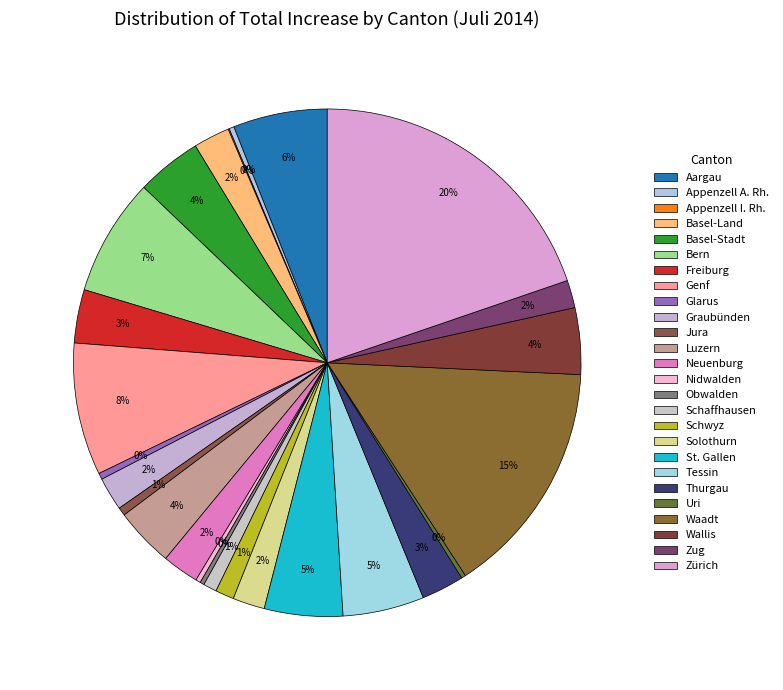

Rank the categories by value from highest to lowest.

Zürich, Waadt, Genf, Bern, Aargau, Tessin, St. Gallen, Wallis, Basel-Stadt, Luzern, Freiburg, Thurgau, Neuenburg, Basel-Land, Graubünden, Solothurn, Zug, Schwyz, Schaffhausen, Jura, Glarus, Appenzell A. Rh., Nidwalden, Uri, Obwalden, Appenzell I. Rh.